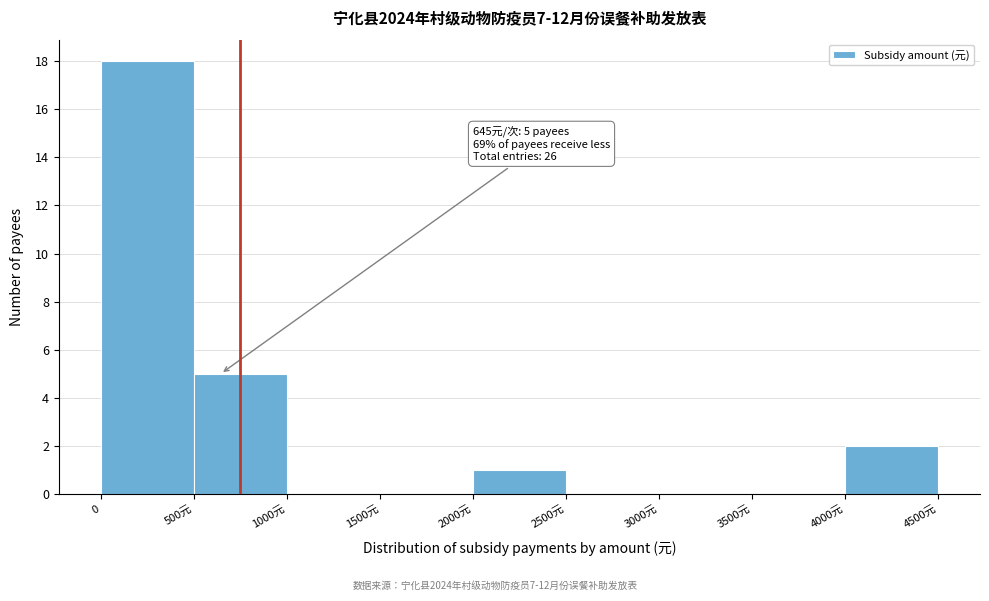

Reading right to left, list all the values displayed in this chart.

4000元=2	3500元=0	3000元=0	2500元=0	2000元=1	1500元=0	1000元=0	500元=5	0=18